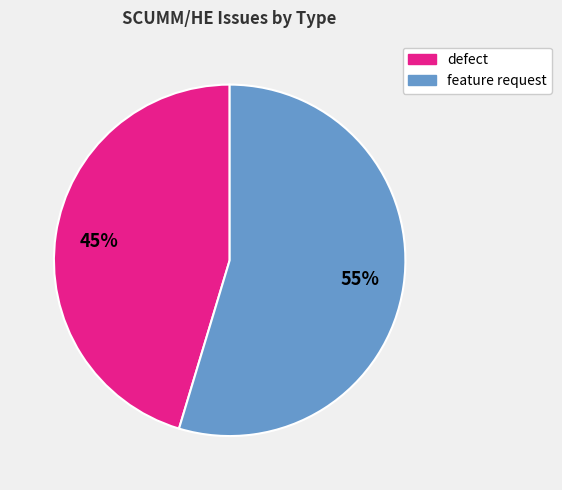

Count the number of slices in the pie.

2